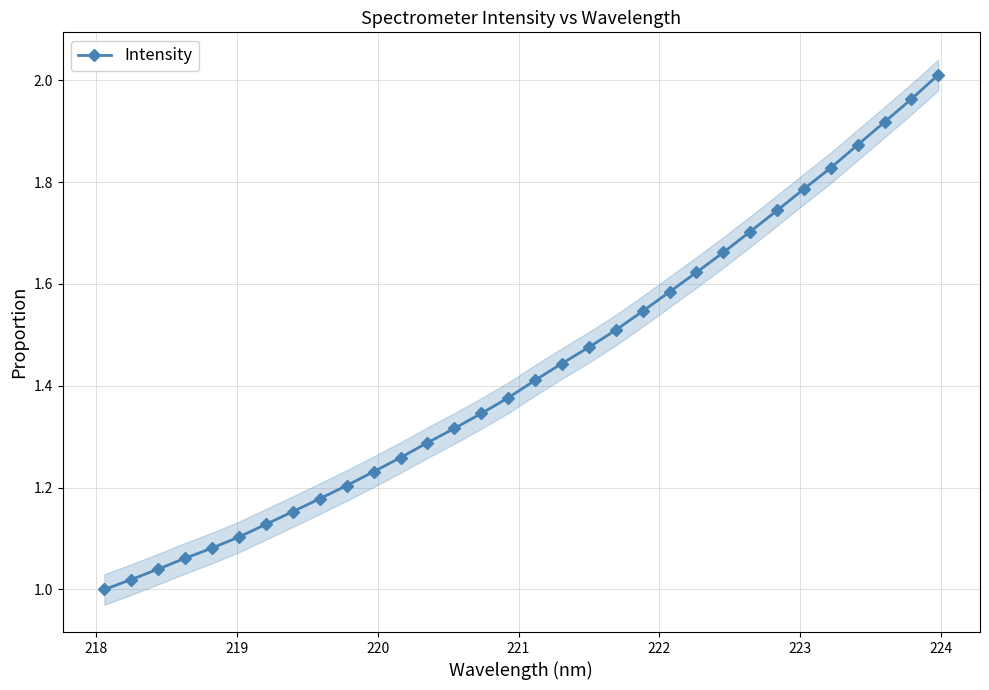

How many values in the Intensity series exceed 1?

31